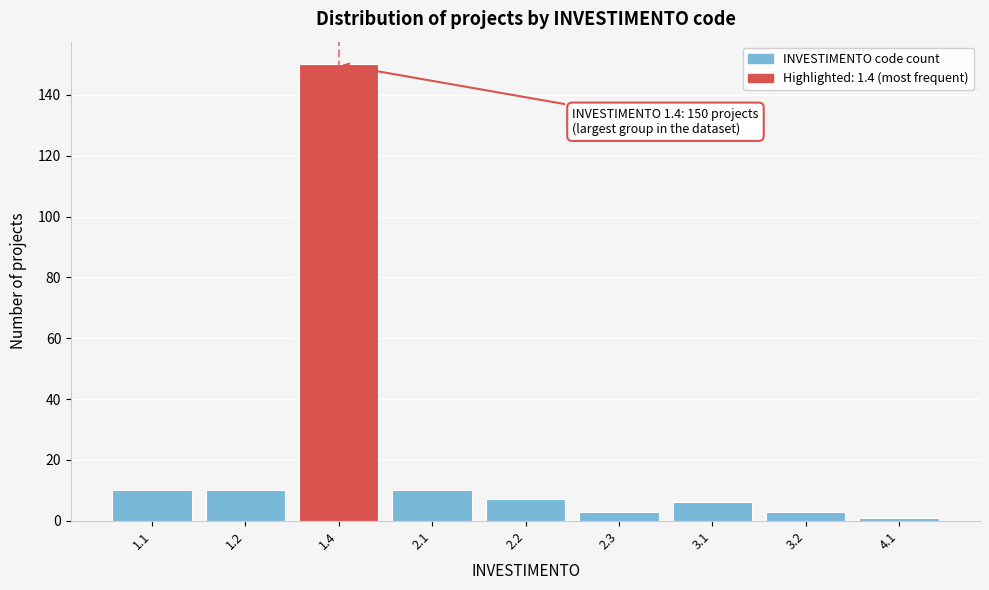

Reading left to right, what are all the values shown in this chart?

1.1=10	1.2=10	1.4=150	2.1=10	2.2=7	2.3=3	3.1=6	3.2=3	4.1=1